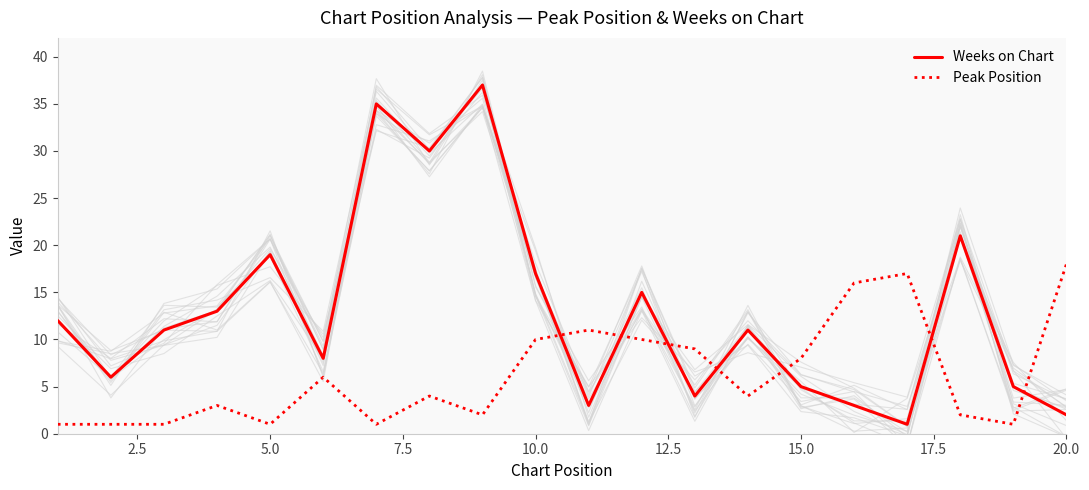

Which series has the widest spread of values?

Weeks on Chart